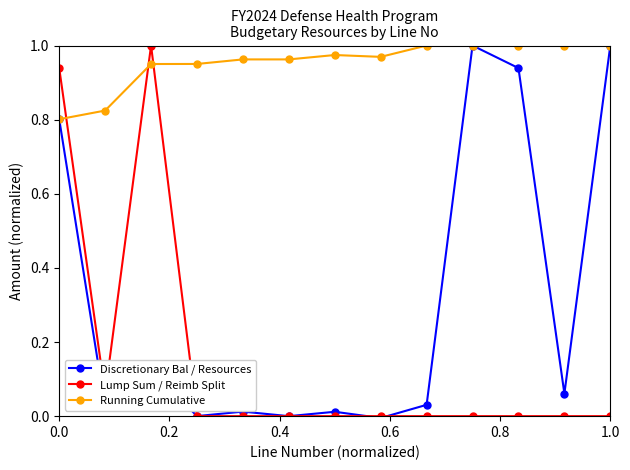

True or false: Discretionary Bal / Resources and Lump Sum / Reimb Split cross at least once.

True